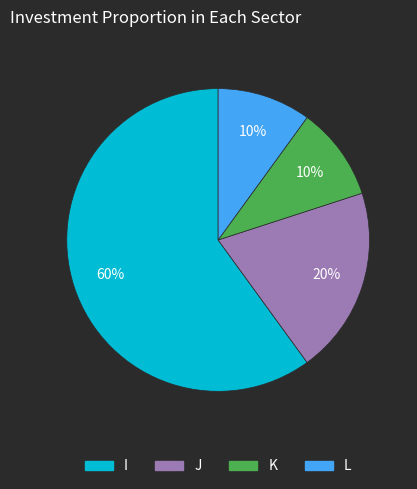

To the nearest percent, what portion does K represent?

10%